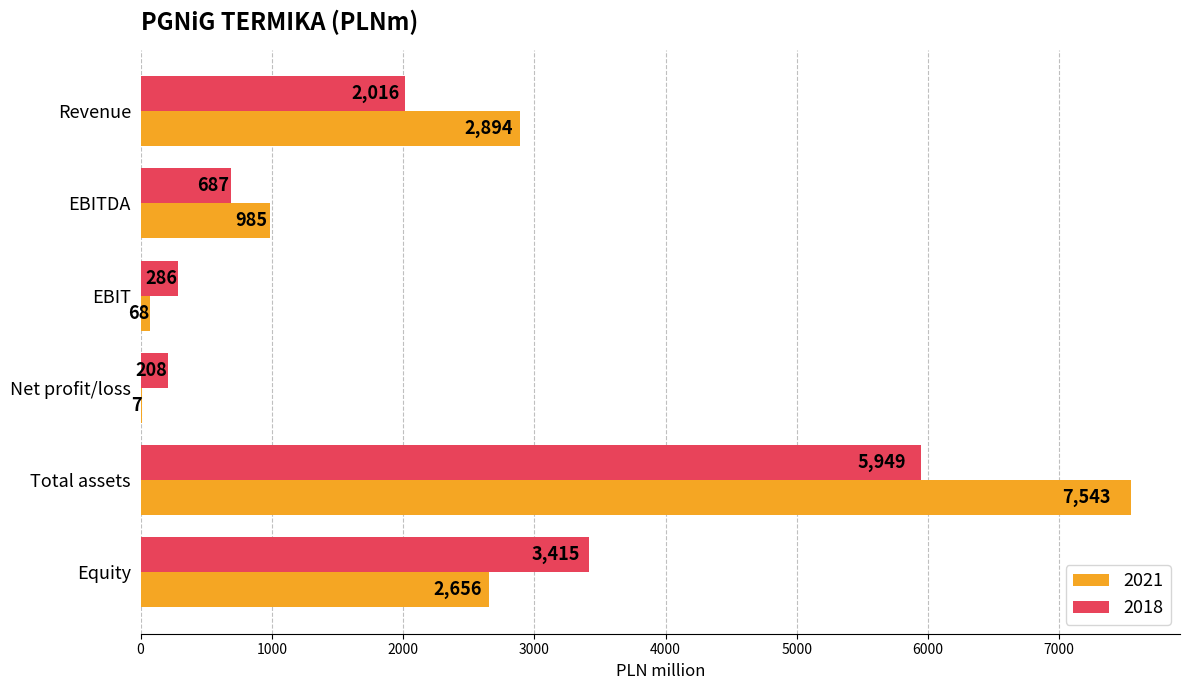

The 2018 series shows 813 at Equity. True or false?

False